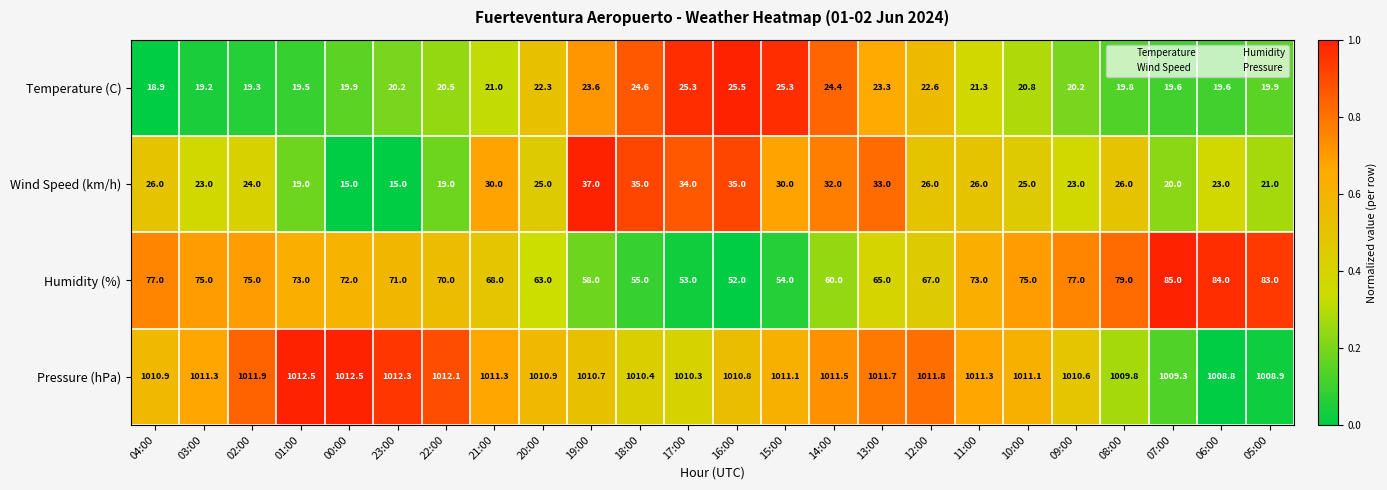

At which category is the sum across all series the highest?

06:00